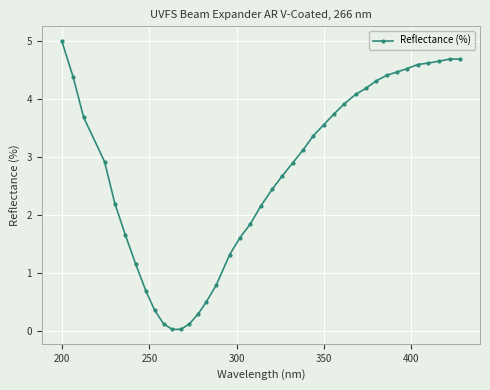

What is the average value?

2.7